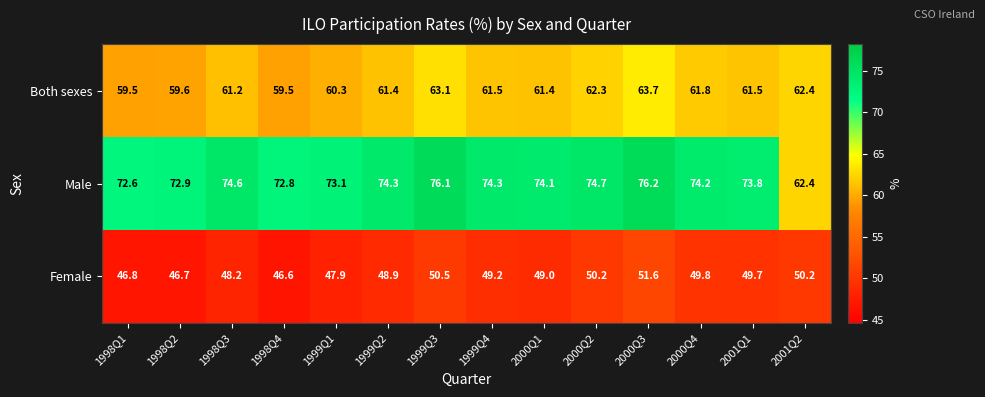

What is the difference between the Female values at 1998Q2 and 1999Q1?

1.2